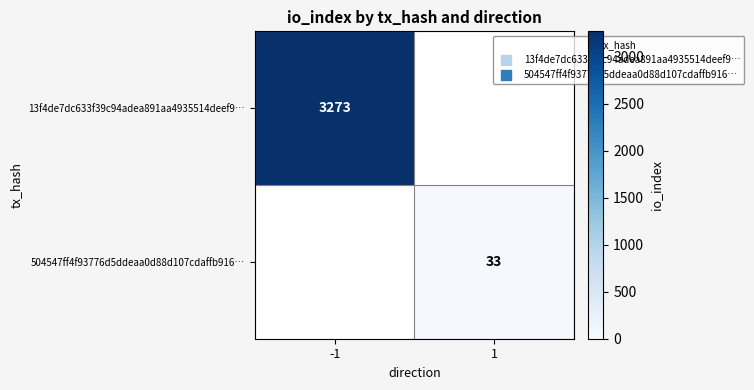

Which category has the highest value across all series?

-1